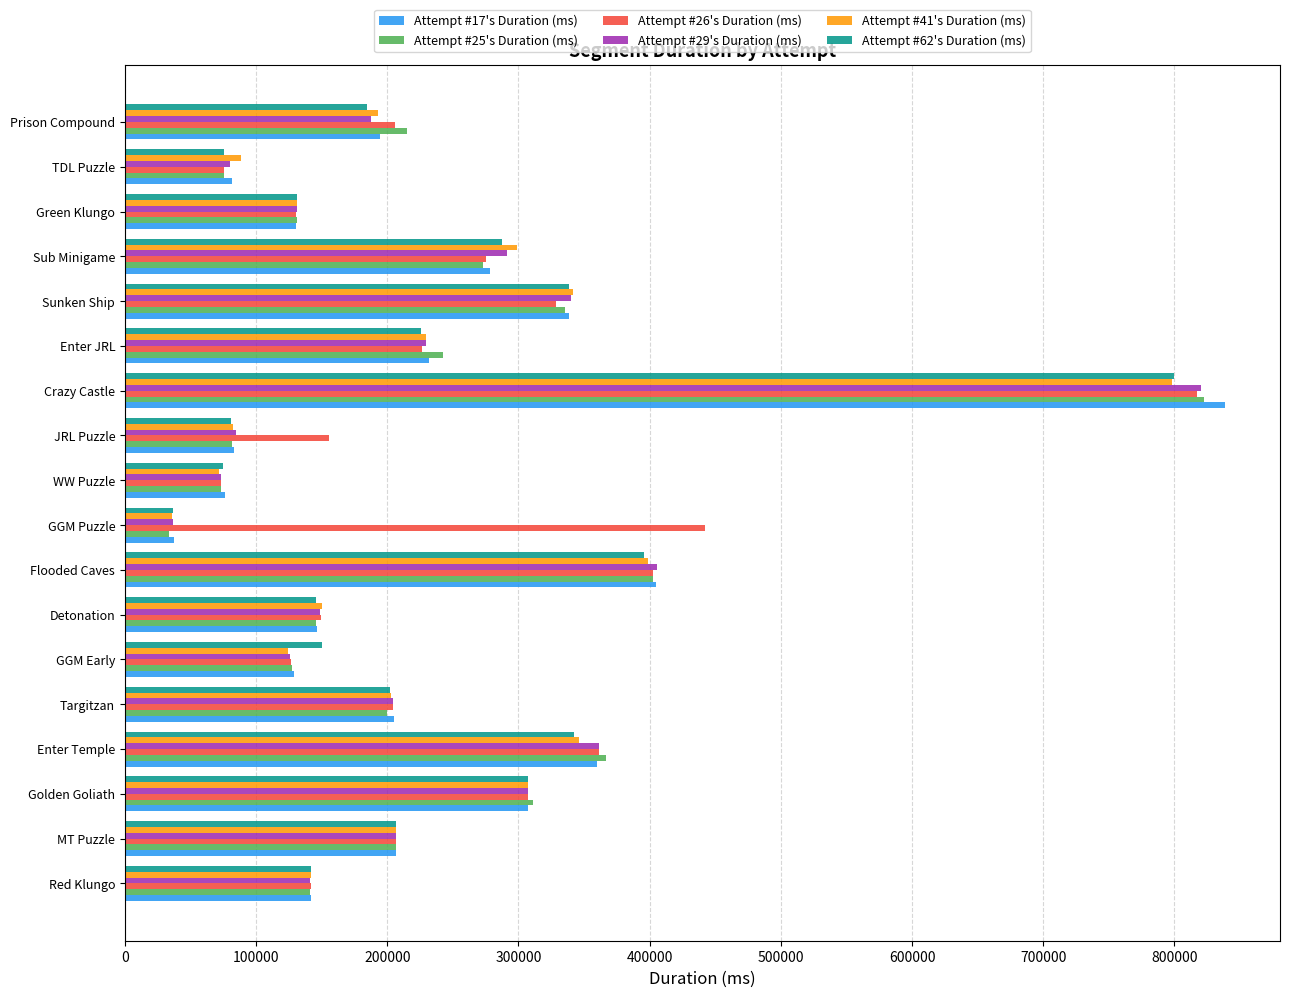

What is the spread (max minus min) of values at MT Puzzle?

597